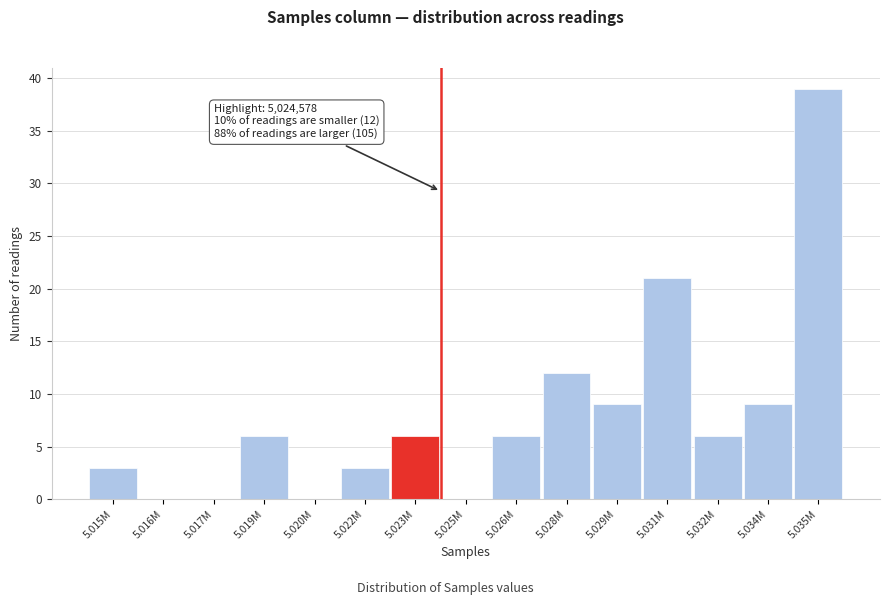

Reading right to left, what are all the values shown in this chart?

5.035M=39	5.034M=9	5.032M=6	5.031M=21	5.029M=9	5.028M=12	5.026M=6	5.025M=0	5.023M=6	5.022M=3	5.020M=0	5.019M=6	5.017M=0	5.016M=0	5.015M=3